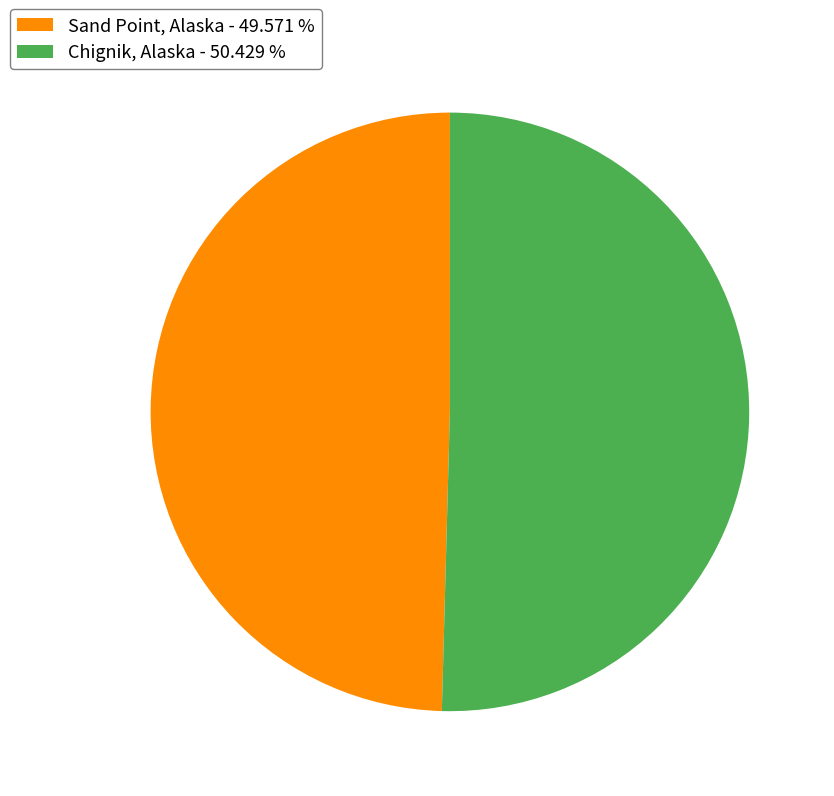

Which slice is the largest?

Chignik, Alaska - 50.429 %